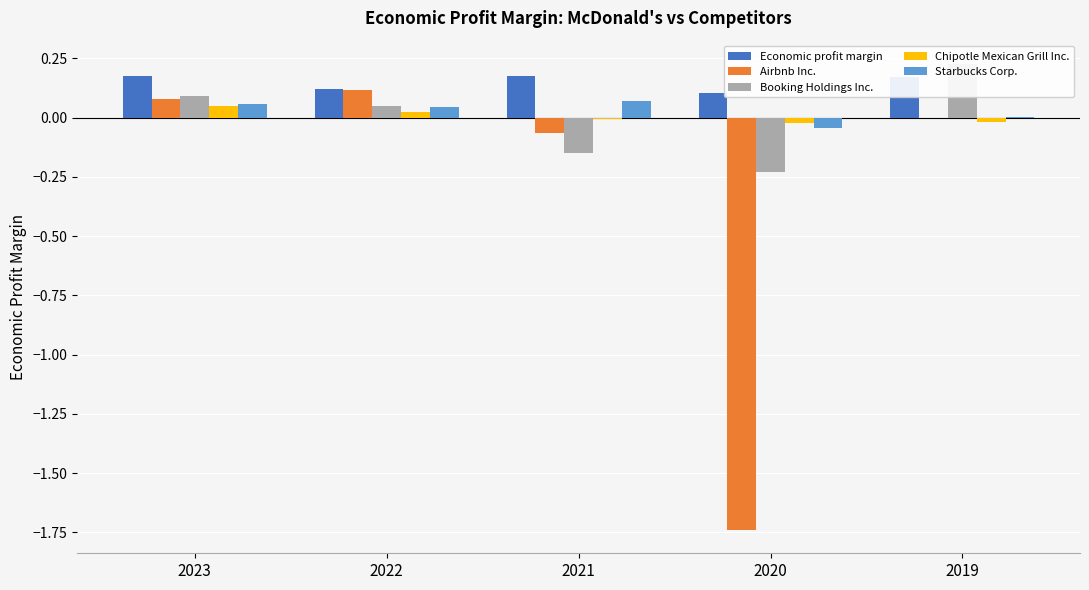

Reading left to right, transcribe all the data shown in this chart.

Economic profit margin: 0.2	0.1	0.2	0.1	0.2
Airbnb Inc.: 0.1	0.1	-0.1	-1.7	0.0
Booking Holdings Inc.: 0.1	0.1	-0.2	-0.2	0.2
Chipotle Mexican Grill Inc.: 0.0	0.0	-0.0	-0.0	-0.0
Starbucks Corp.: 0.1	0.0	0.1	-0.0	0.0